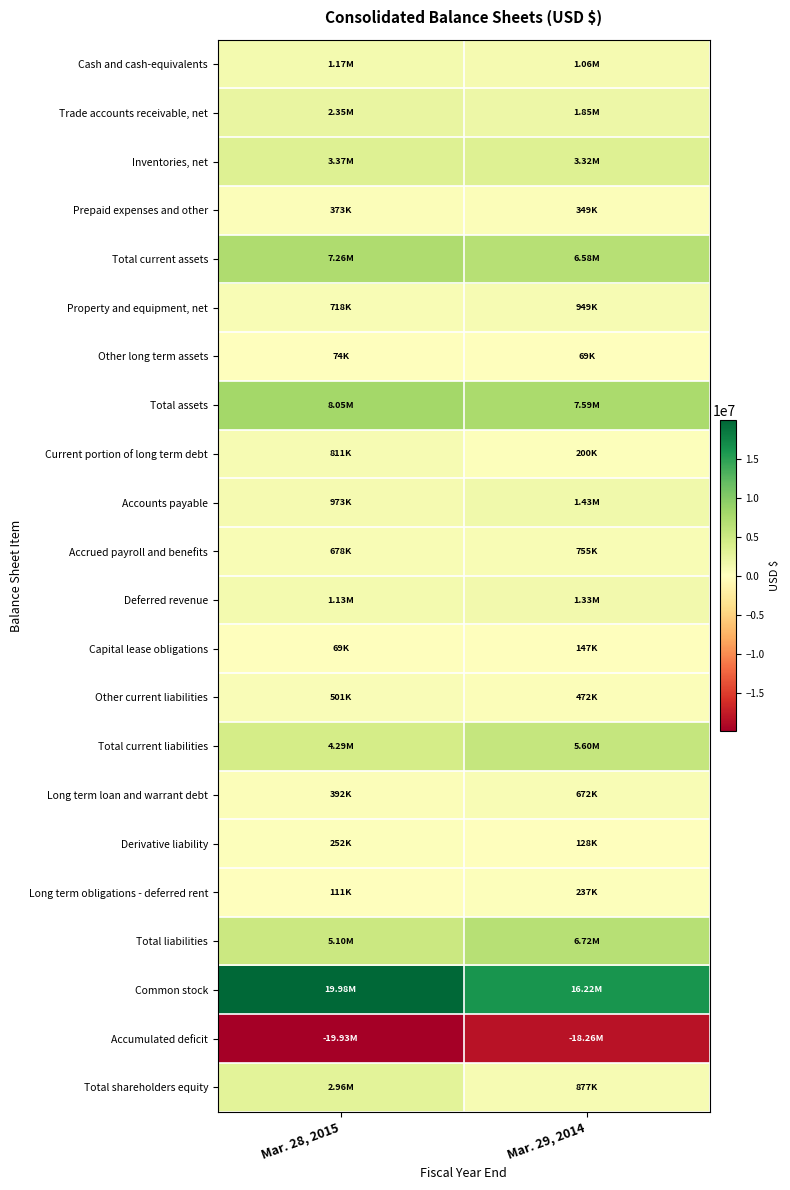

At how many categories does at least one series exceed 3641439?

2